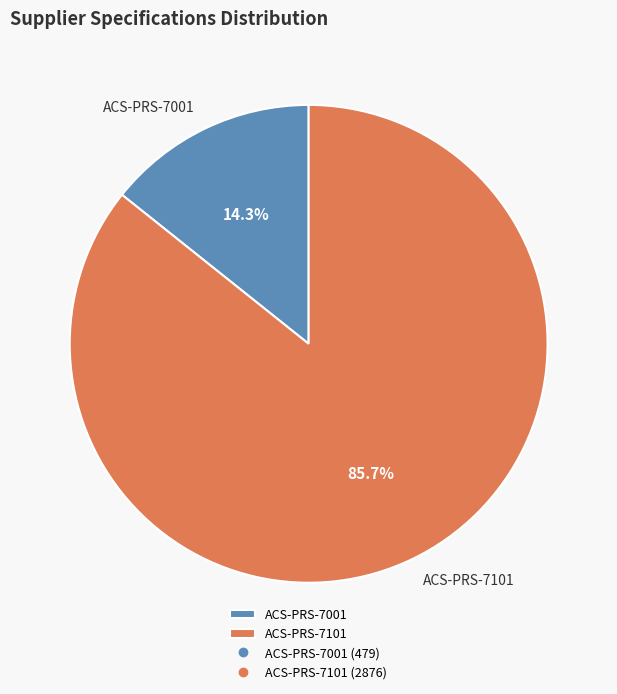

To the nearest percent, what is the combined percentage of ACS-PRS-7101 and ACS-PRS-7001?

100%